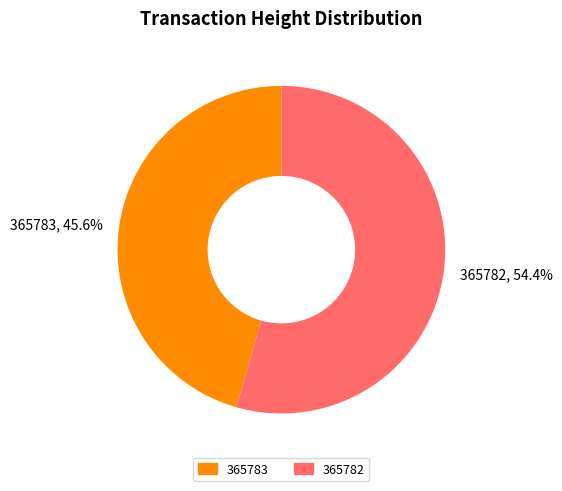

Between 365782 and 365783, which is larger?

365782